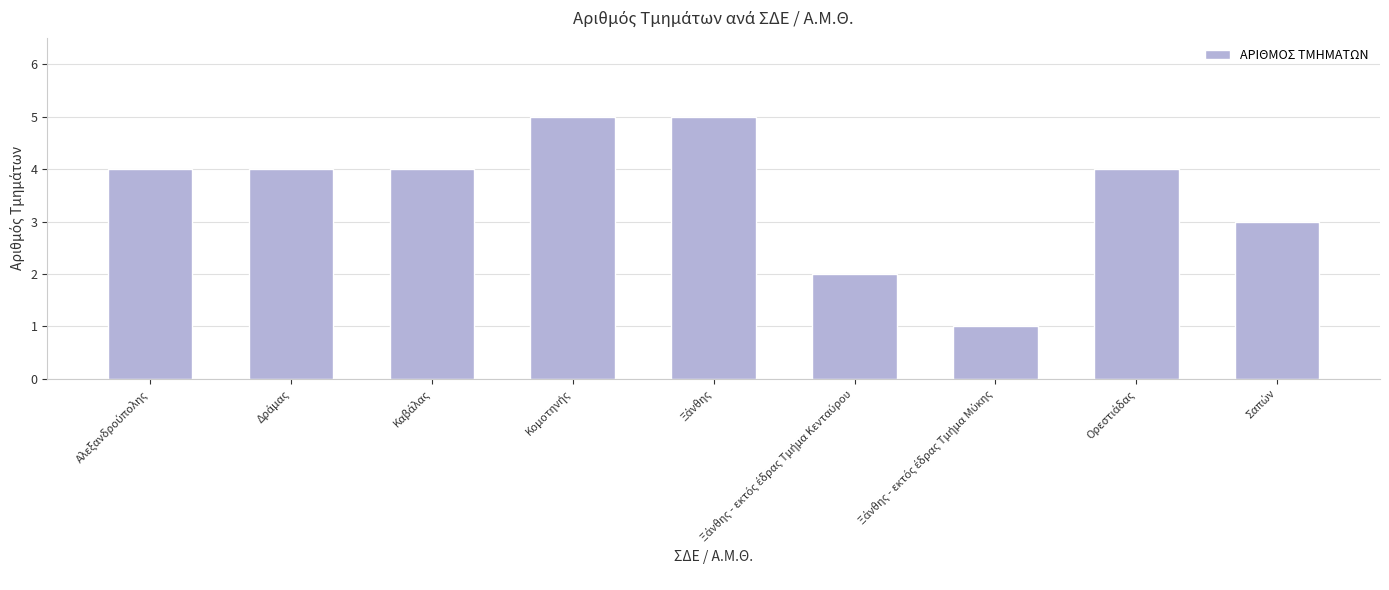

Reading left to right, transcribe all the data shown in this chart.

4	4	4	5	5	2	1	4	3